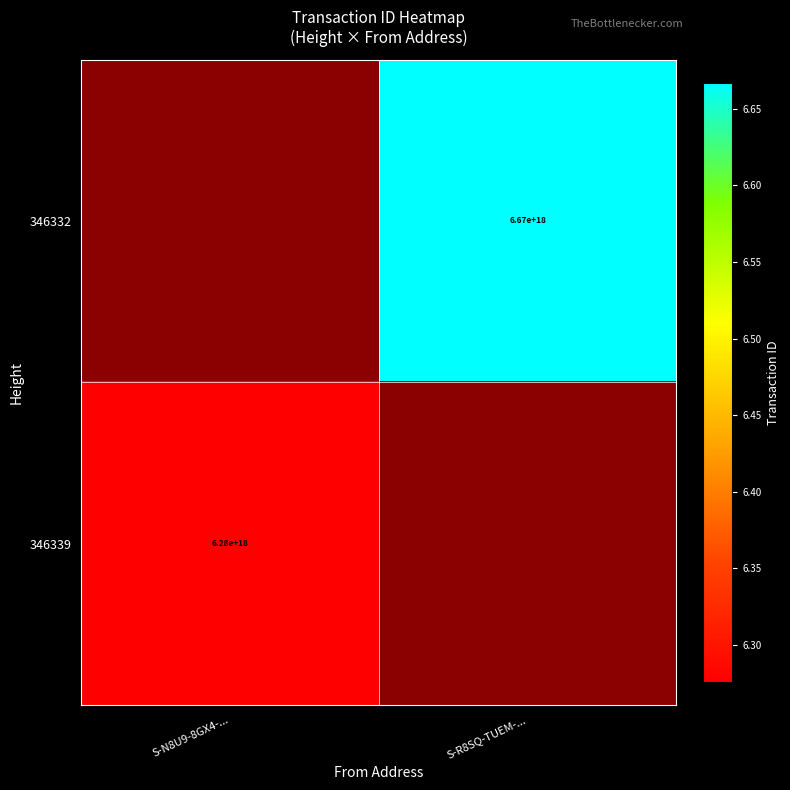

Is the value of 346339 at S-N8U9-8GX4-... greater than the value of 346332 at S-R8SQ-TUEM-...?

No